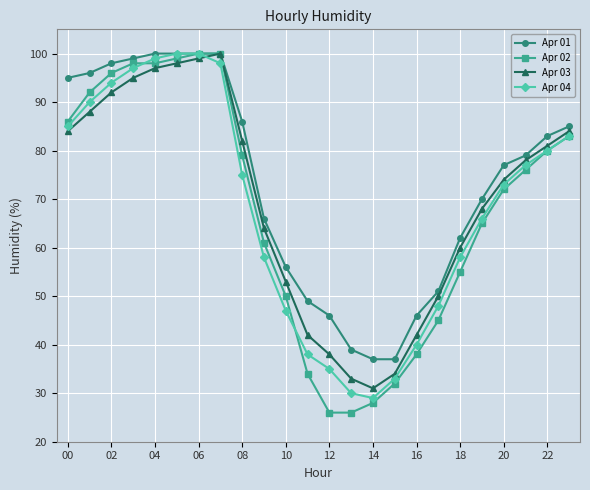

Which series has the largest total across all categories?

Apr 01